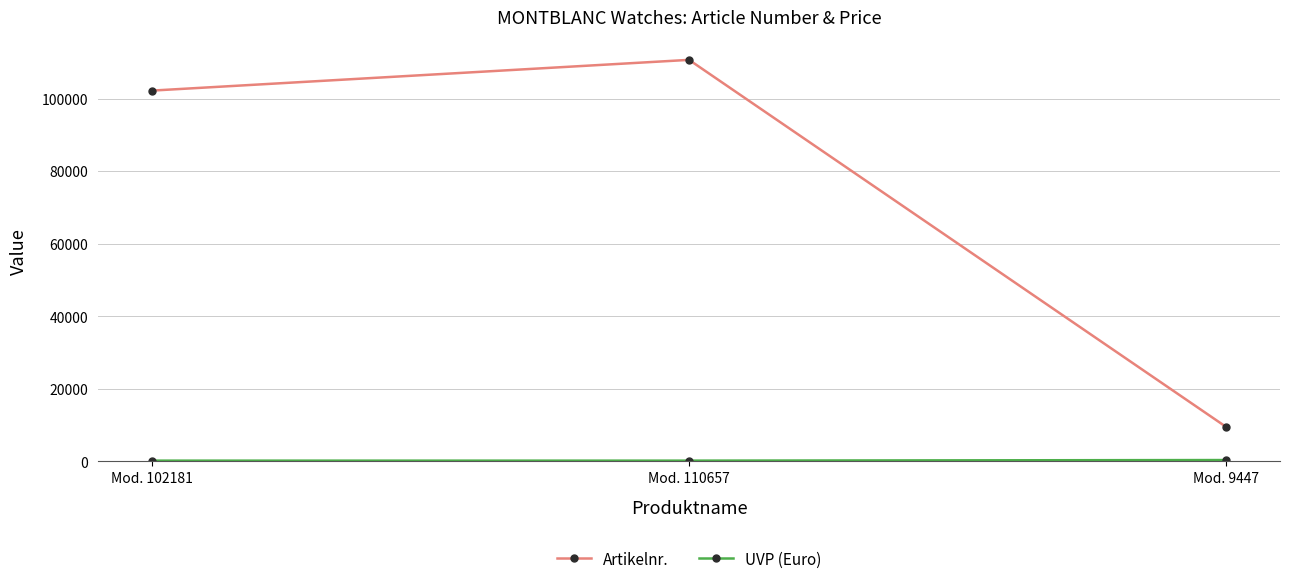

At which category is the sum across all series the highest?

Mod. 110657